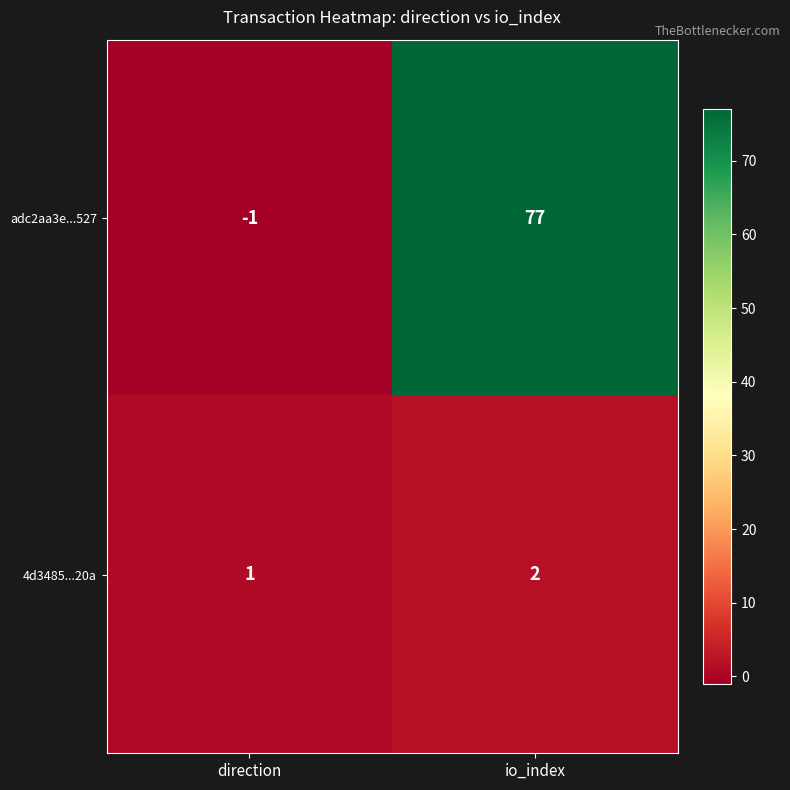

List the series in order of their overall mean, highest first.

adc2aa3e...527, 4d3485...20a